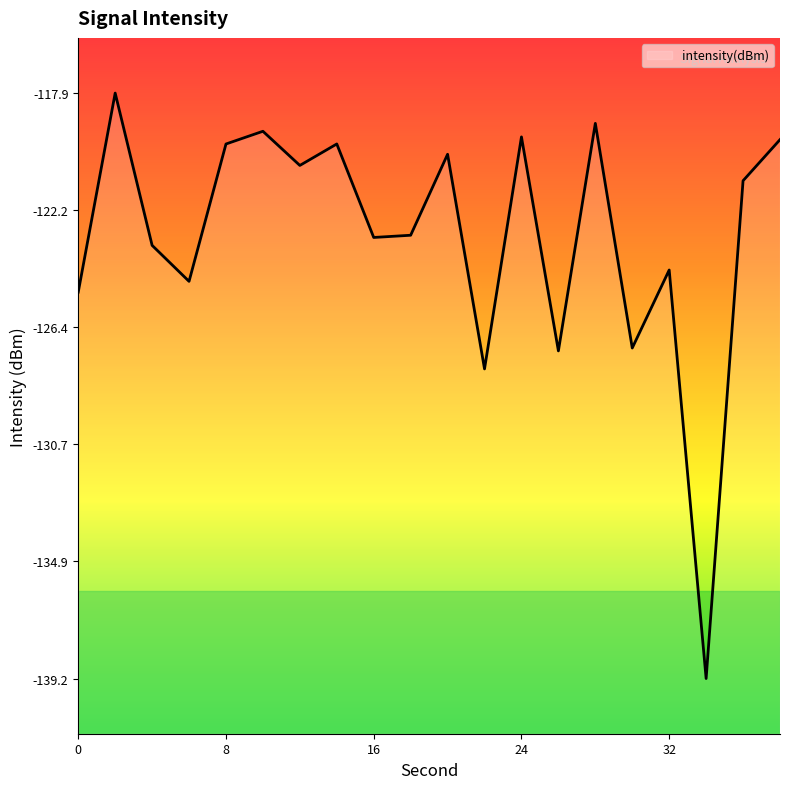

Which has a higher value, 16 or 4?

16